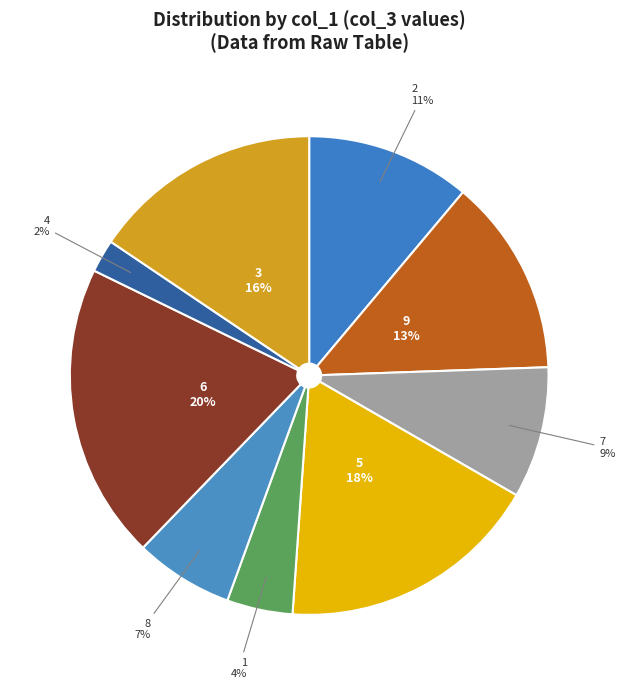

The 3 slice represents 3% of the pie. True or false?

False